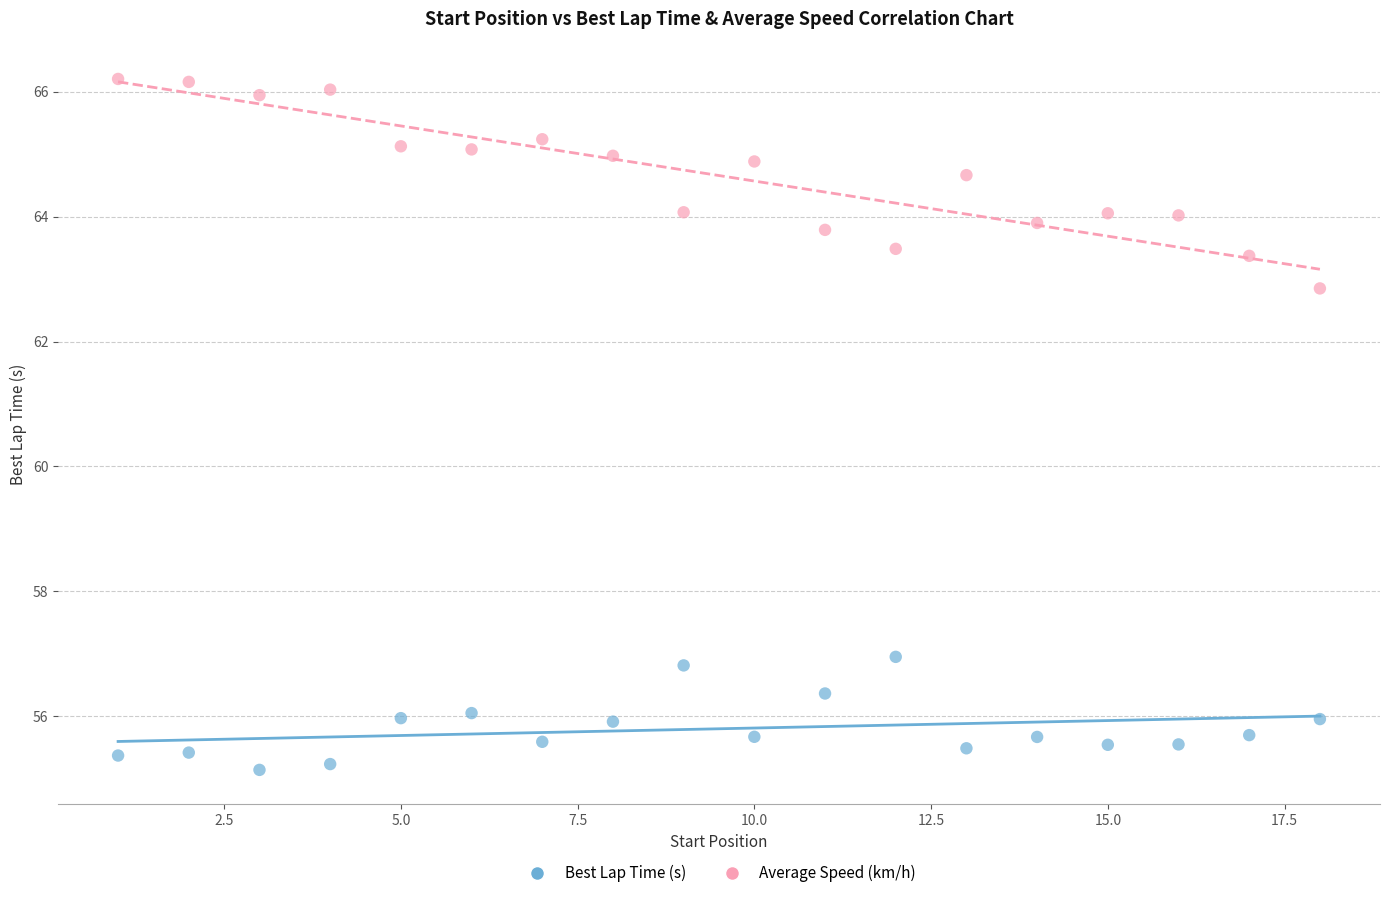

Which series has the widest spread of Y values?

Average Speed (km/h)